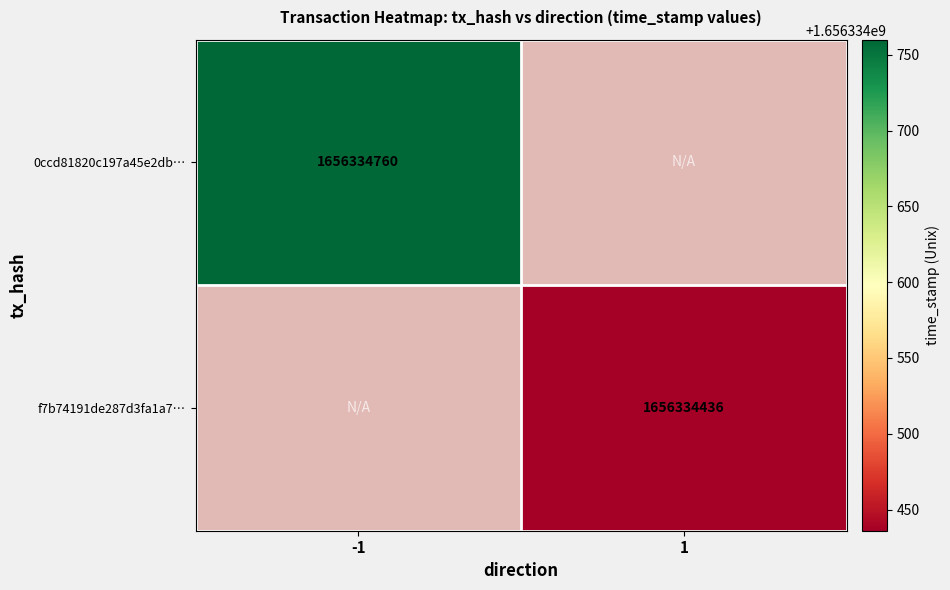

Which series has the largest total across all categories?

0ccd81820c197a45e2db17afdc12ba63ee373ae